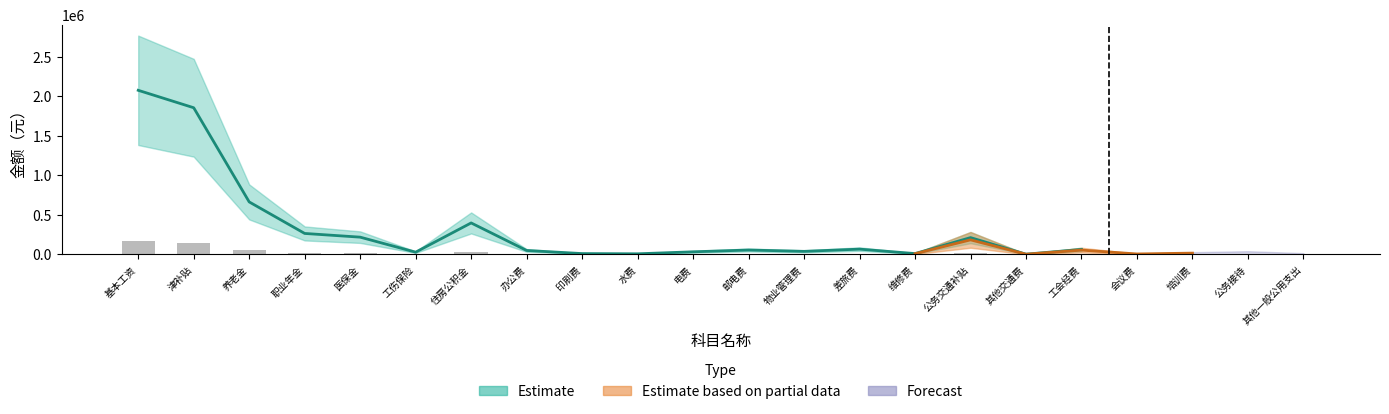

What is the maximum value shown in the chart?

2768300